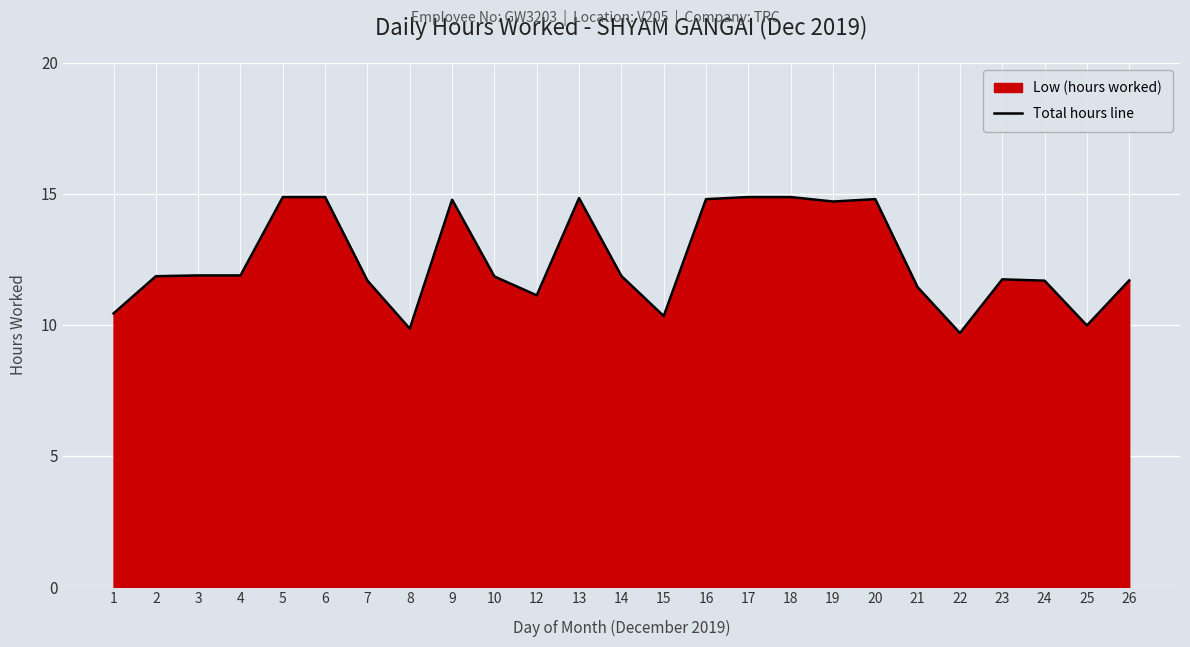

Read the value at 23.

11.7